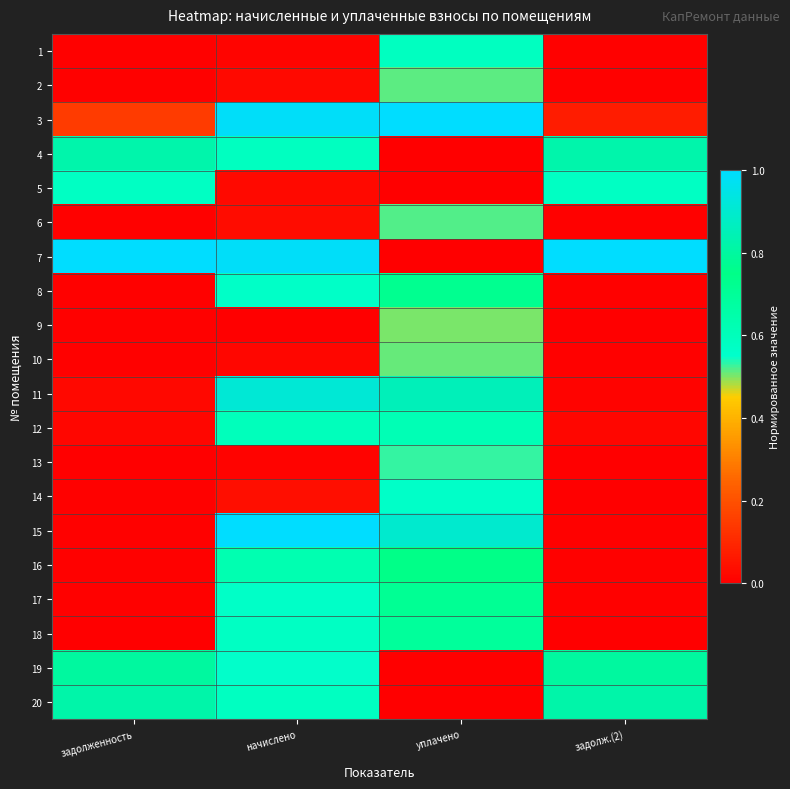

At which category is the sum across all series the highest?

уплачено